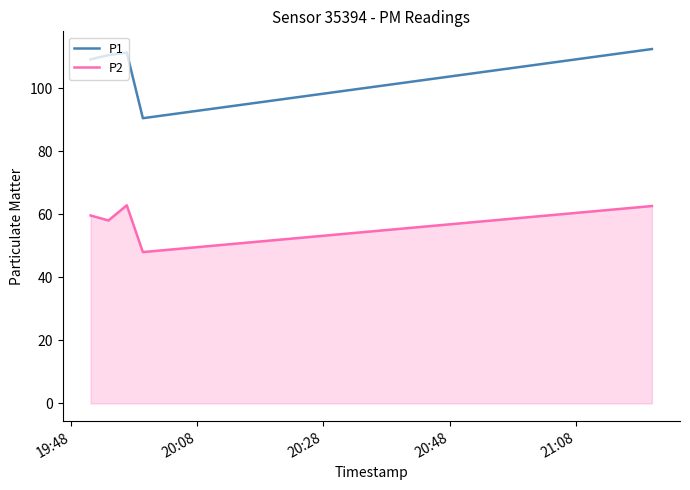

True or false: P2 and P1 intersect in this chart.

False